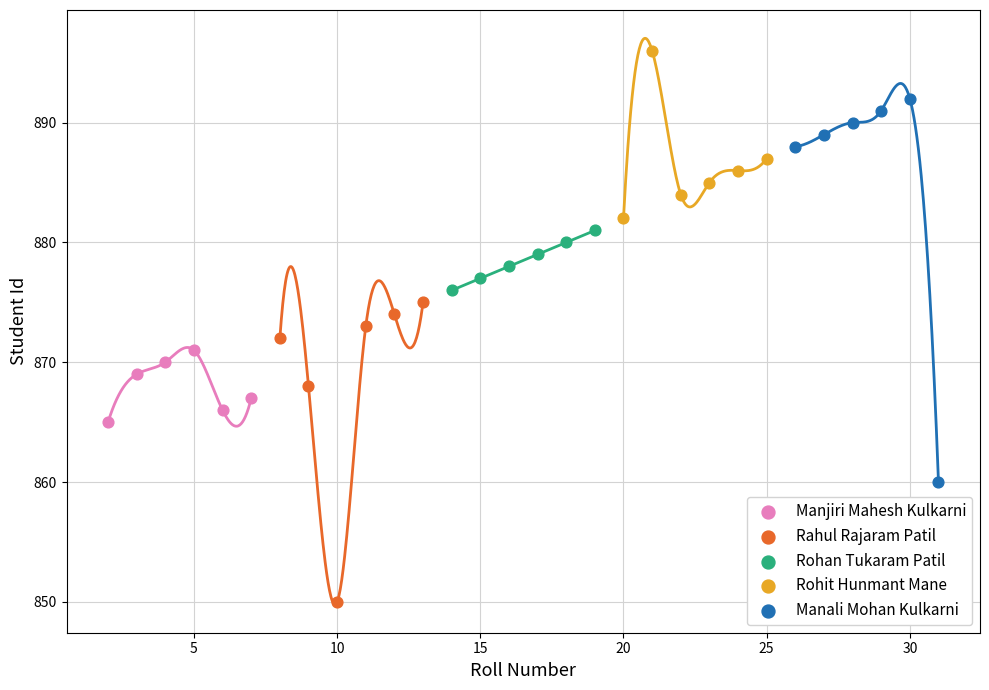

What are all the series names shown in the legend?

Manjiri Mahesh Kulkarni, Rahul Rajaram Patil, Rohan Tukaram Patil, Rohit Hunmant Mane, Manali Mohan Kulkarni